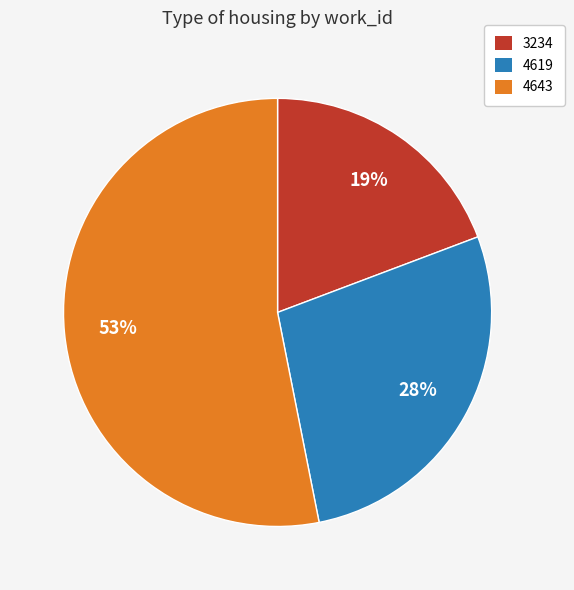

Rank the categories by value from lowest to highest.

3234, 4619, 4643